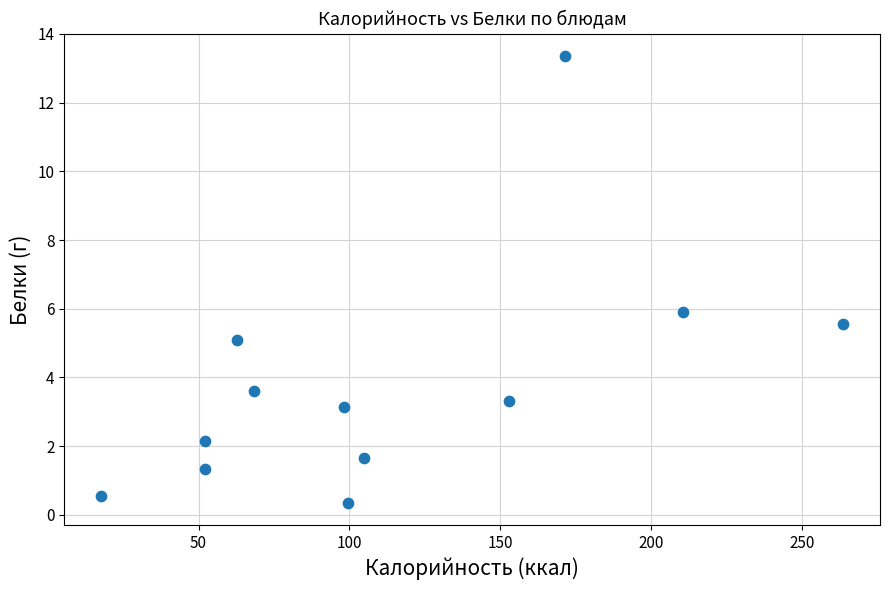

What is the range of Y values (max minus min)?

13.0